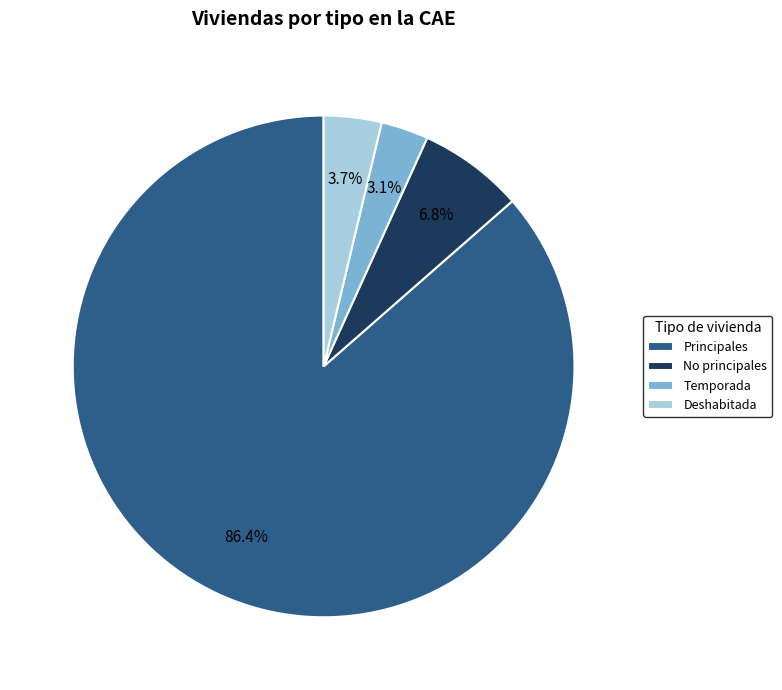

What is the smallest slice in the pie chart?

Temporada